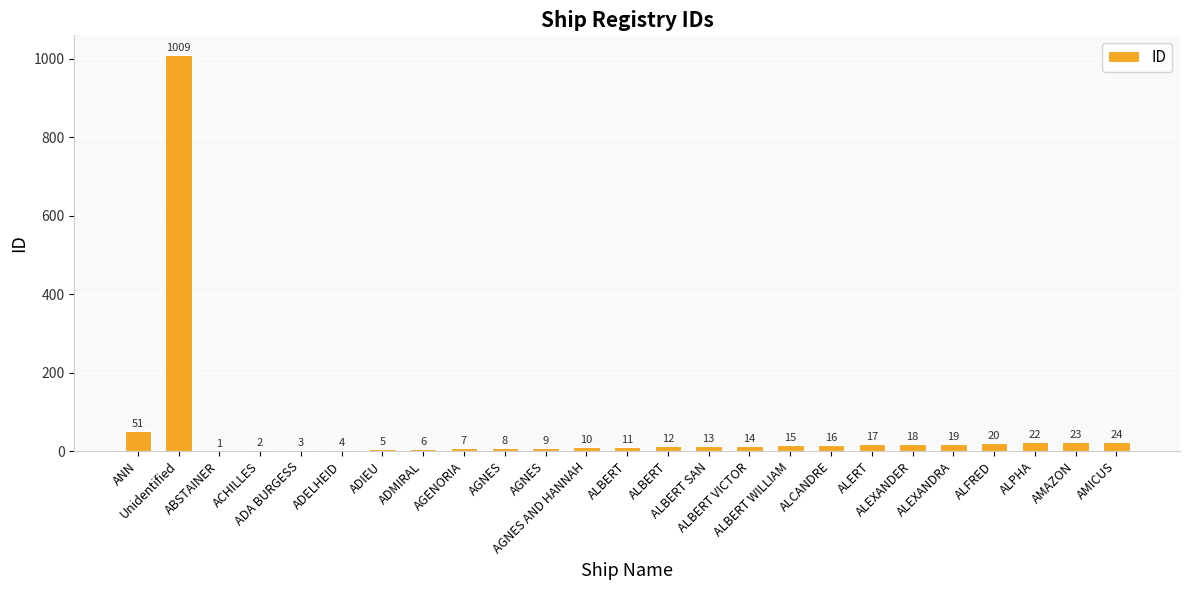

Approximately how many times larger is the value at ACHILLES compared to ADIEU?

0.4